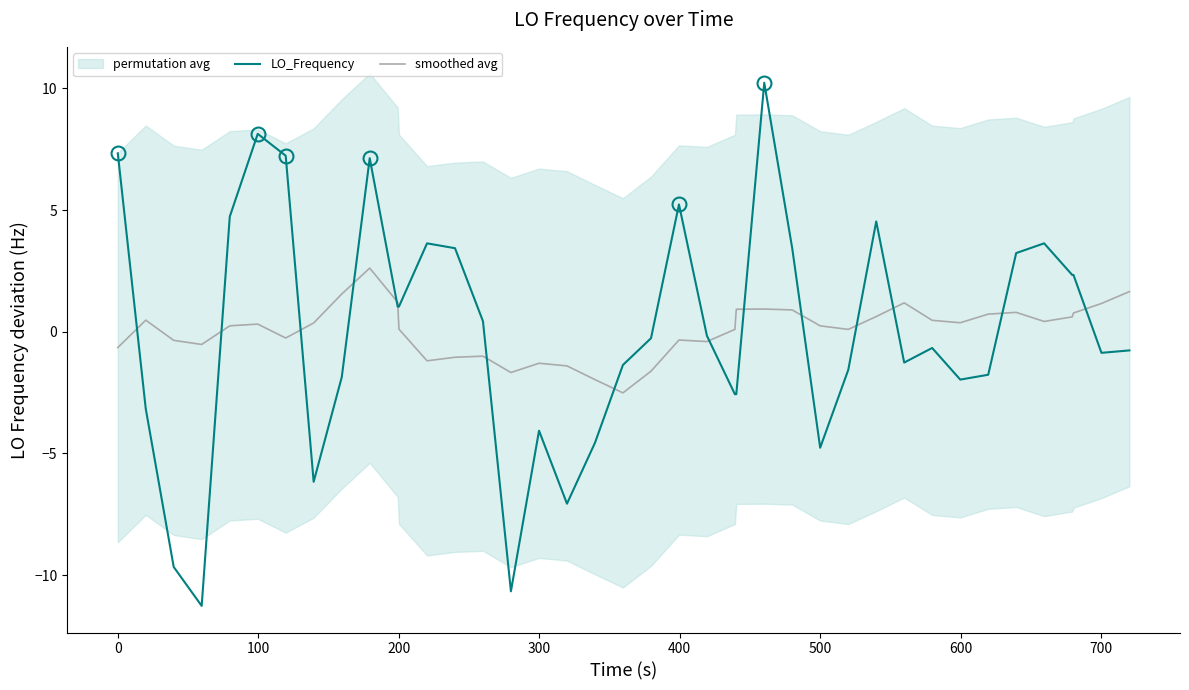

Which series has the largest range (max minus min)?

LO_Frequency